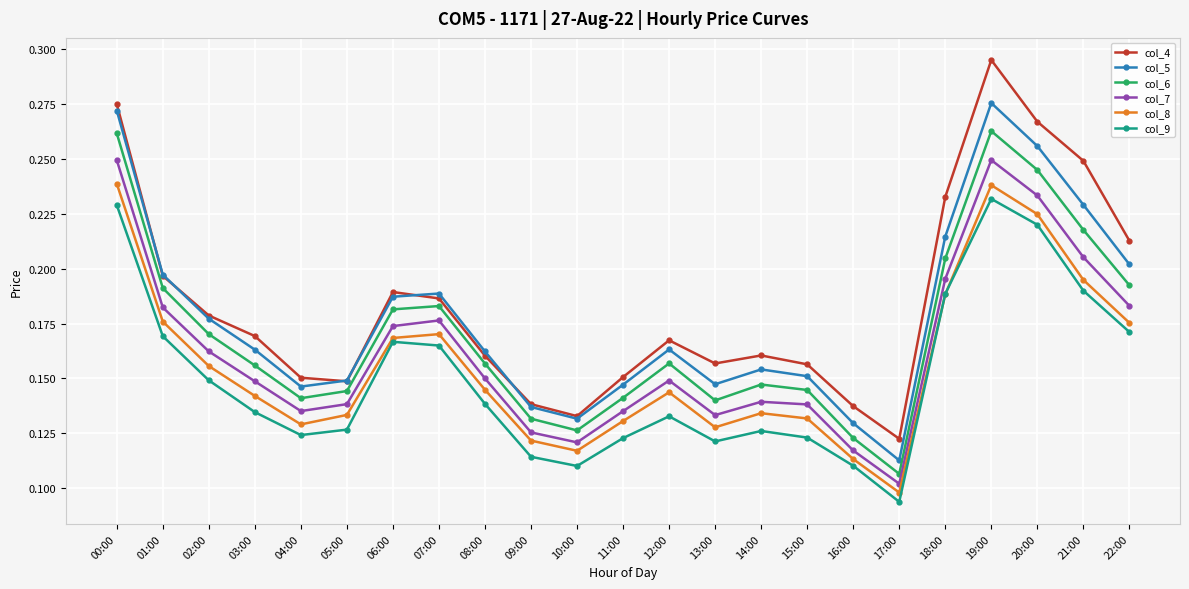

Where is the first local minimum for col_9?

04:00